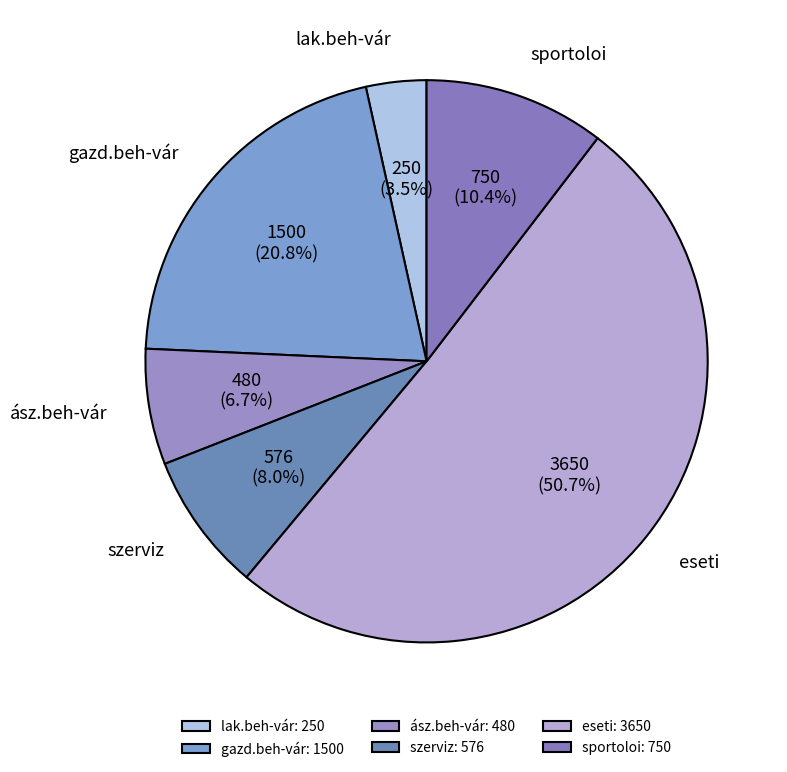

Which category accounts for the majority?

eseti